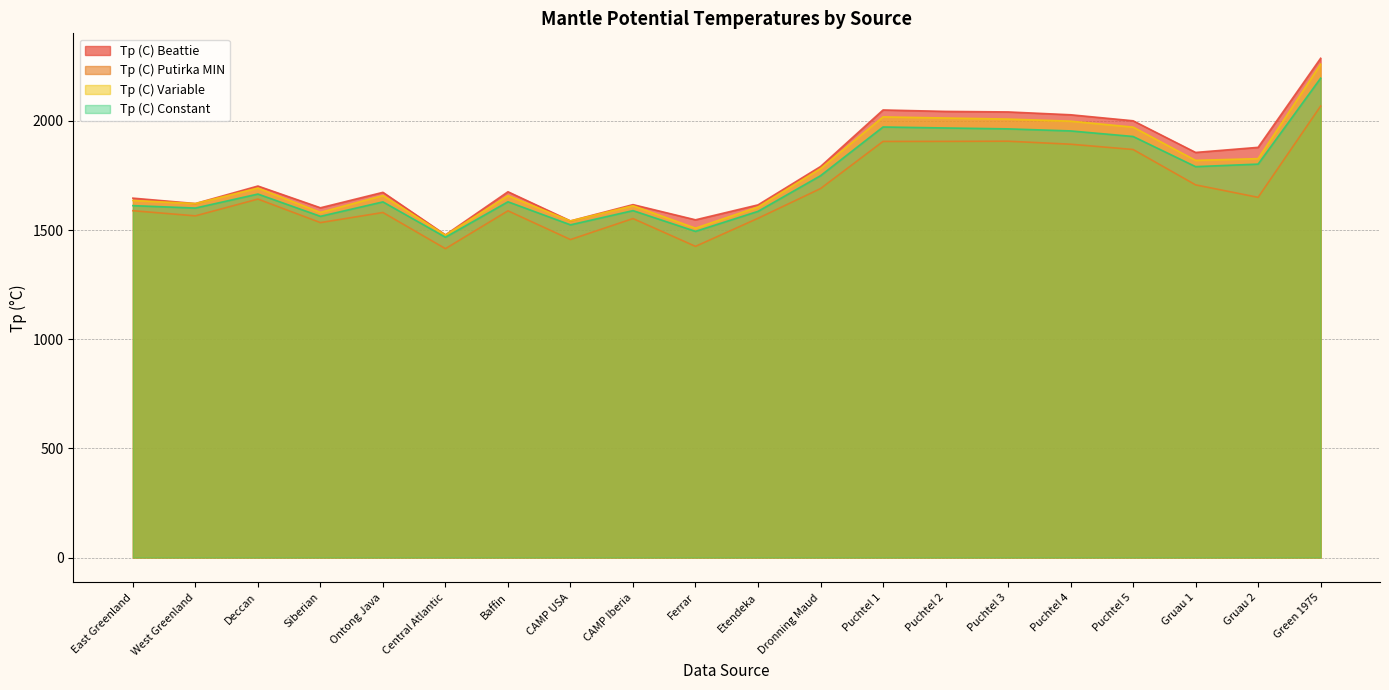

What is the average value of the Tp (C) Constant series?

1734.1